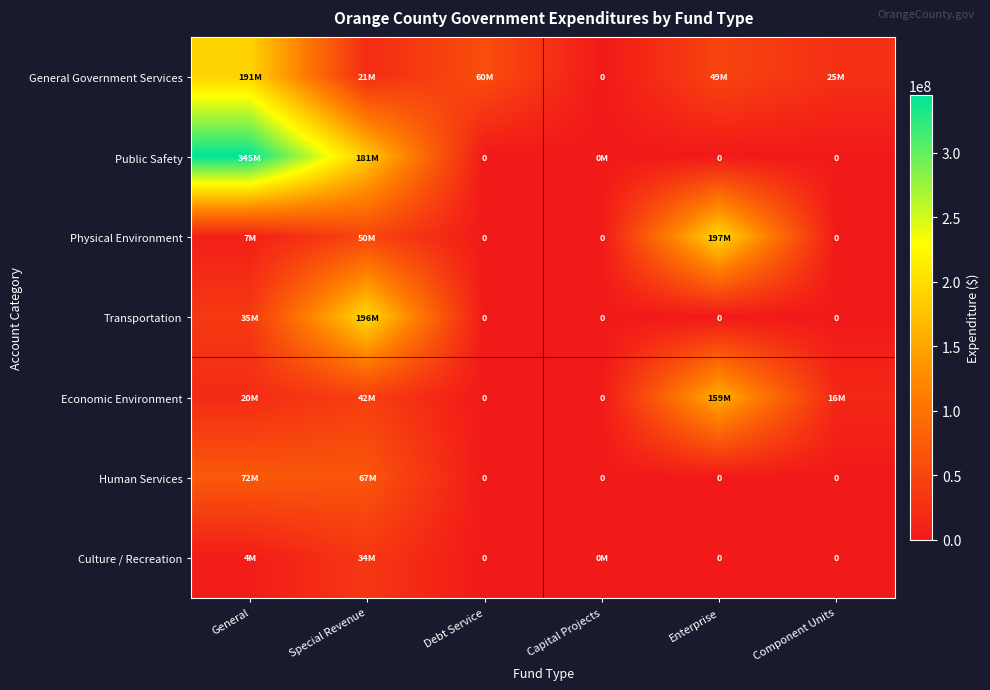

Between General and Capital Projects, which is larger?

General